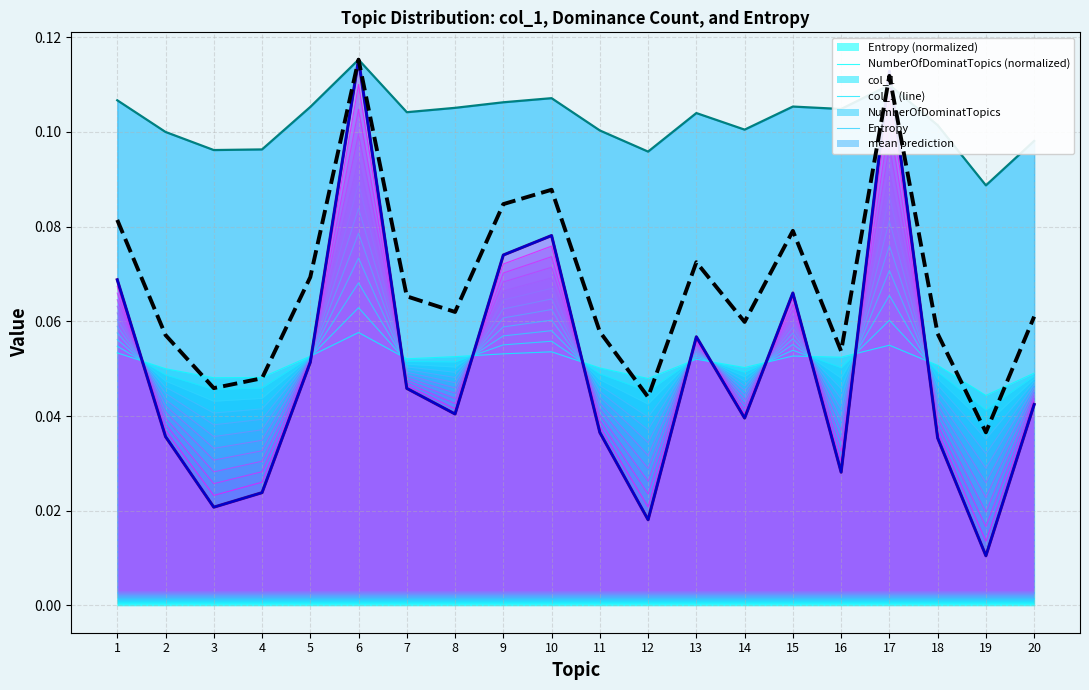

Which category has the lowest value across all series?

19